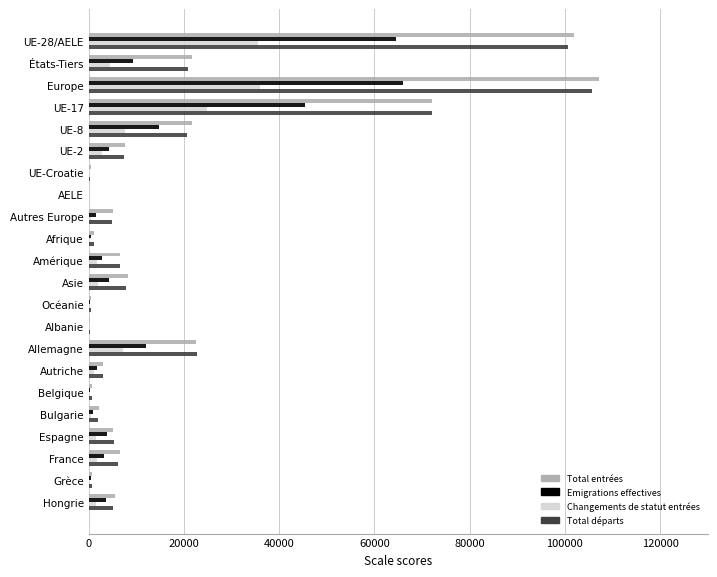

What is the maximum value shown in the chart?

107081